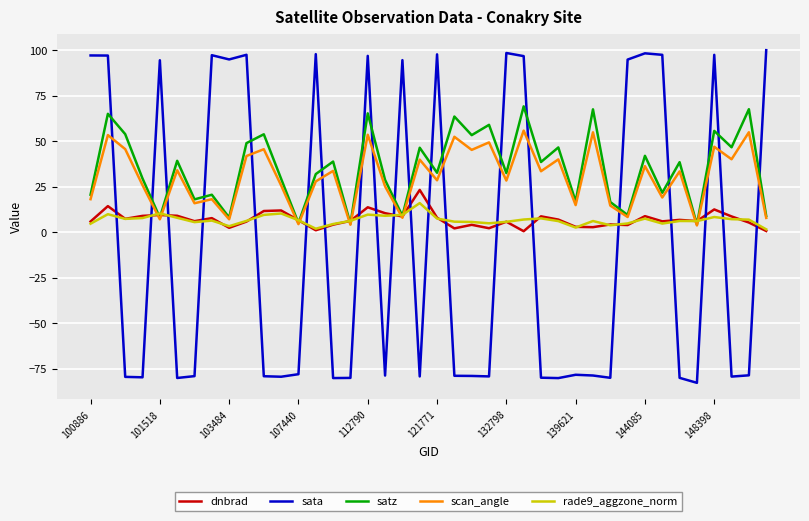

What is the lowest value of the satz series?

4.2